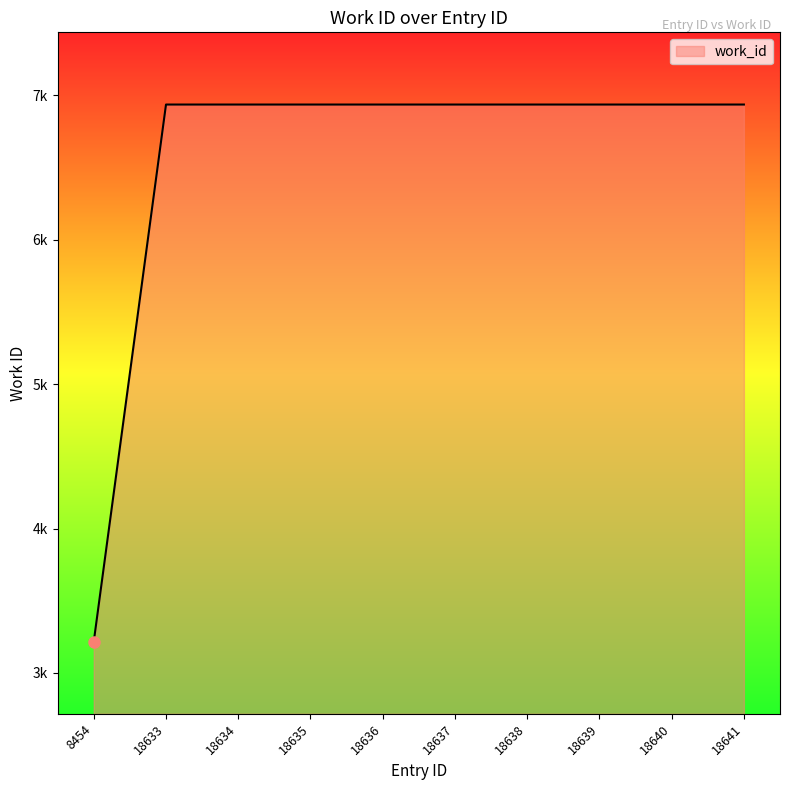

Does the chart display data point markers on the line(s)?

No